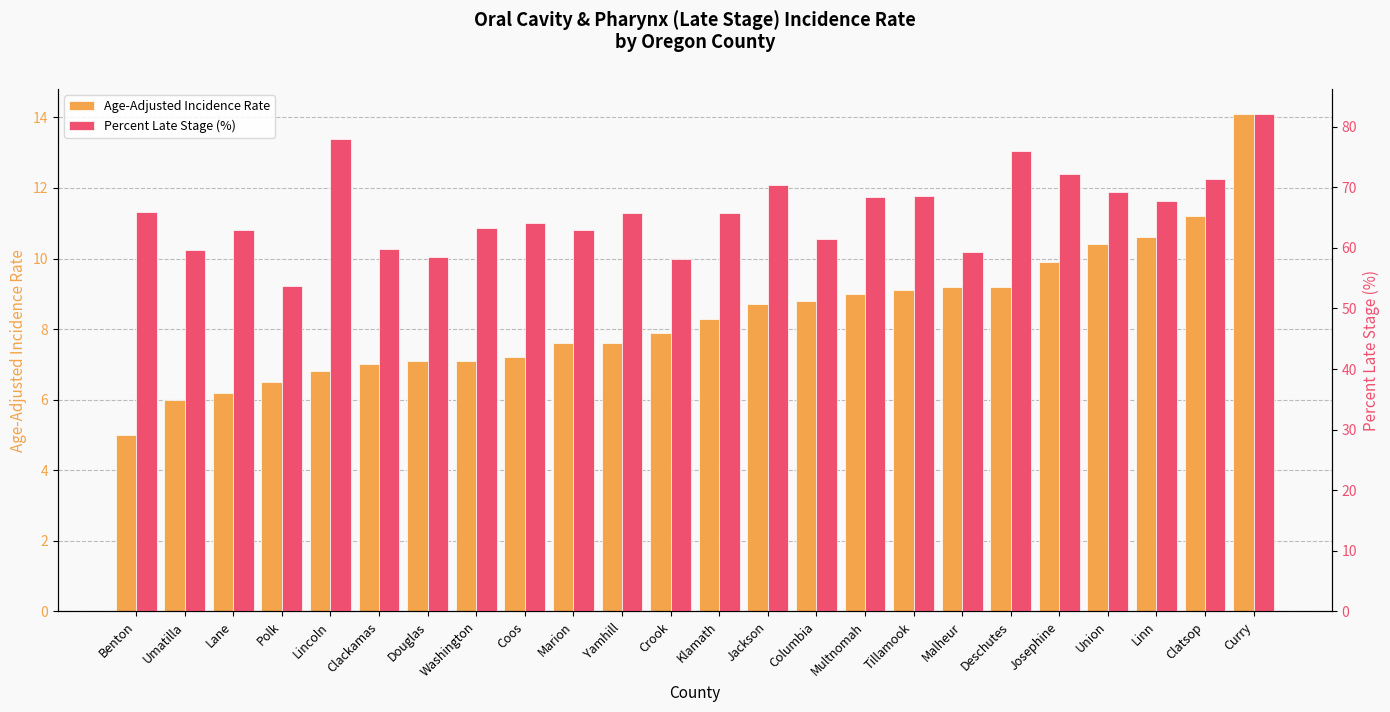

Which category has the highest value in the Percent Late Stage (%) series?

Curry